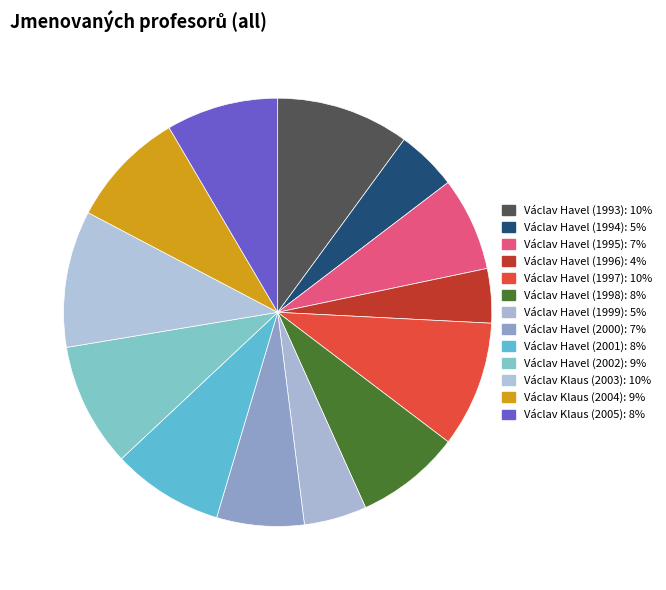

What is the change in value from Václav Havel (1997) to Václav Klaus (2005)?

-20